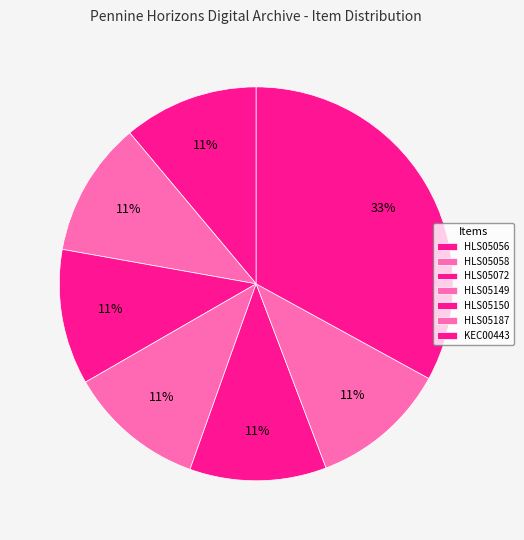

Is there a majority slice in this chart?

No